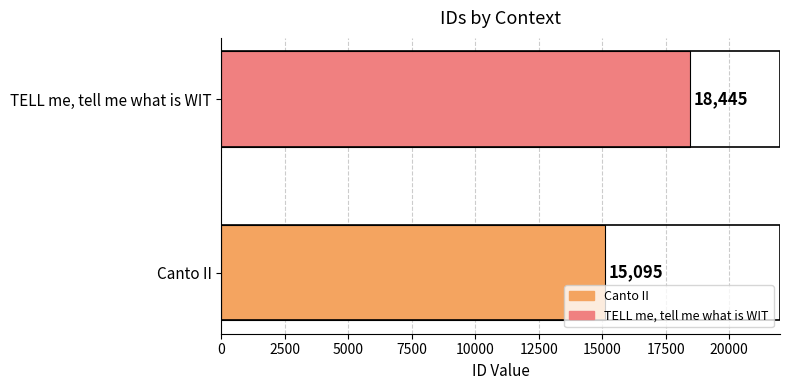

List the series in order of their overall mean, highest first.

TELL me, tell me what is WIT, Canto II